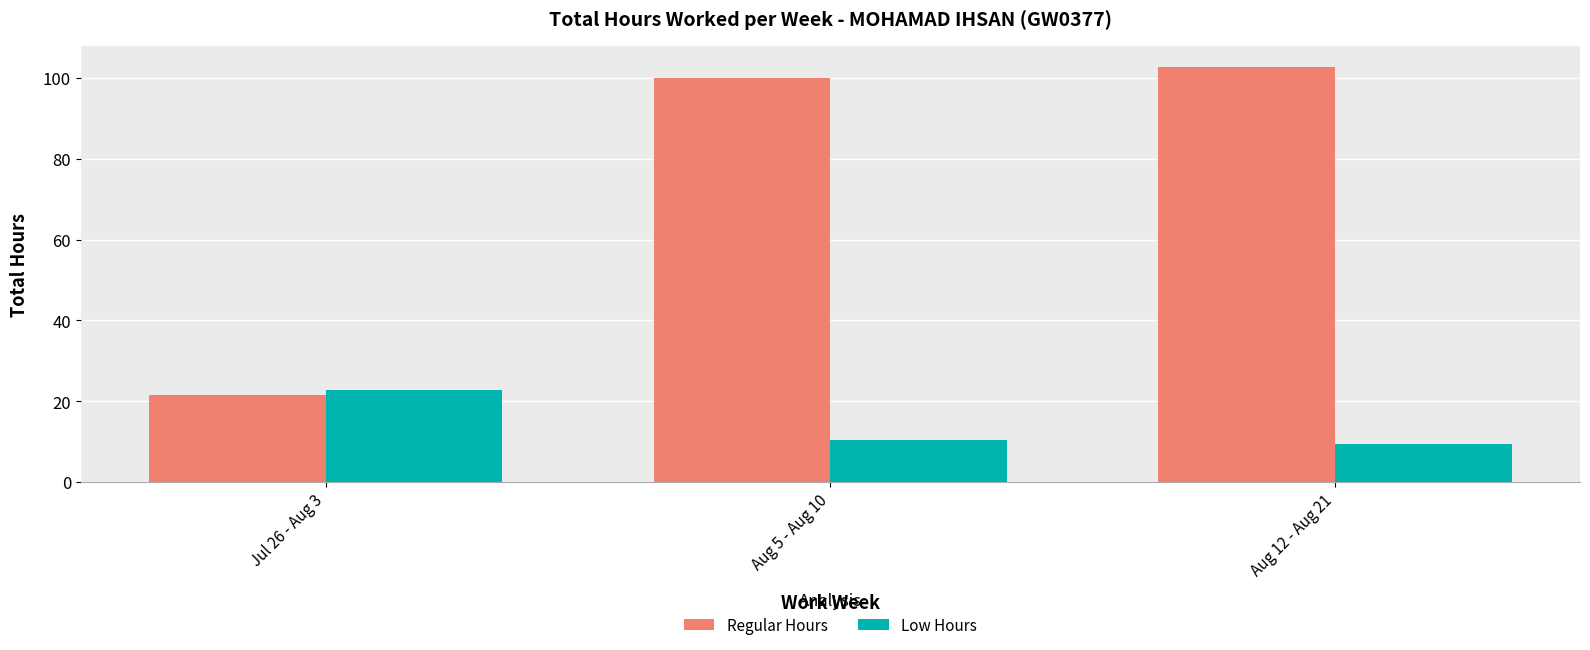

Is it true that Low Hours equals 4.2 at Aug 5 - Aug 10?

False